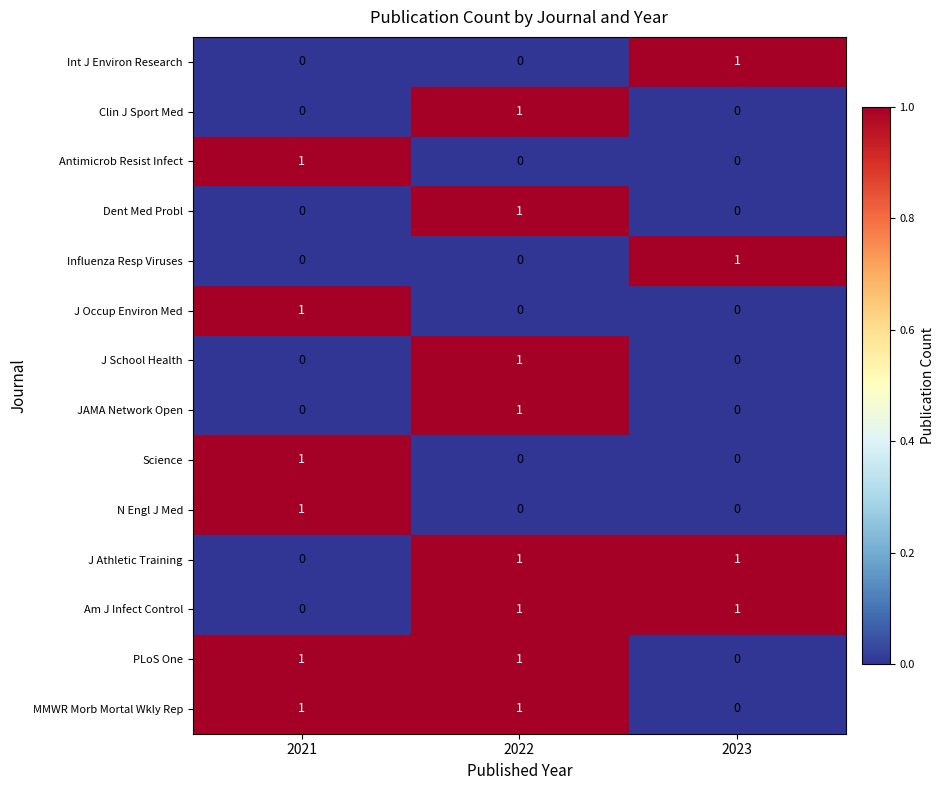

The value of N Engl J Med at 2021 is 1. True or false?

True